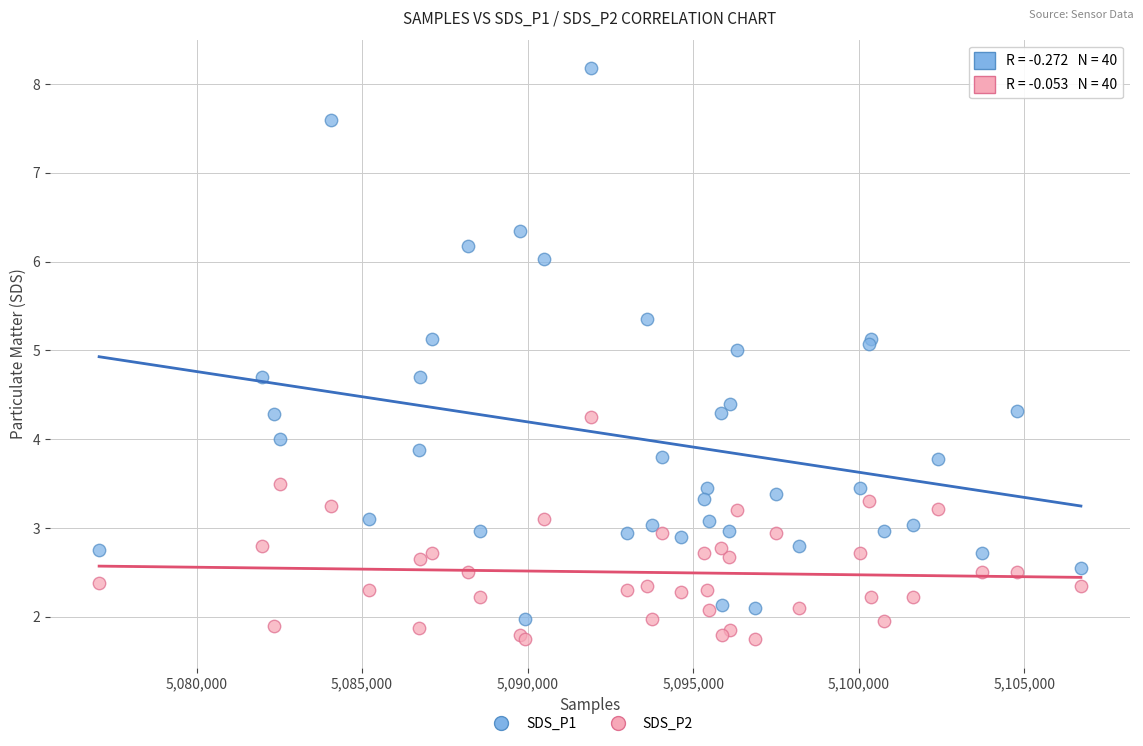

Which series reaches the maximum Y coordinate?

SDS_P1